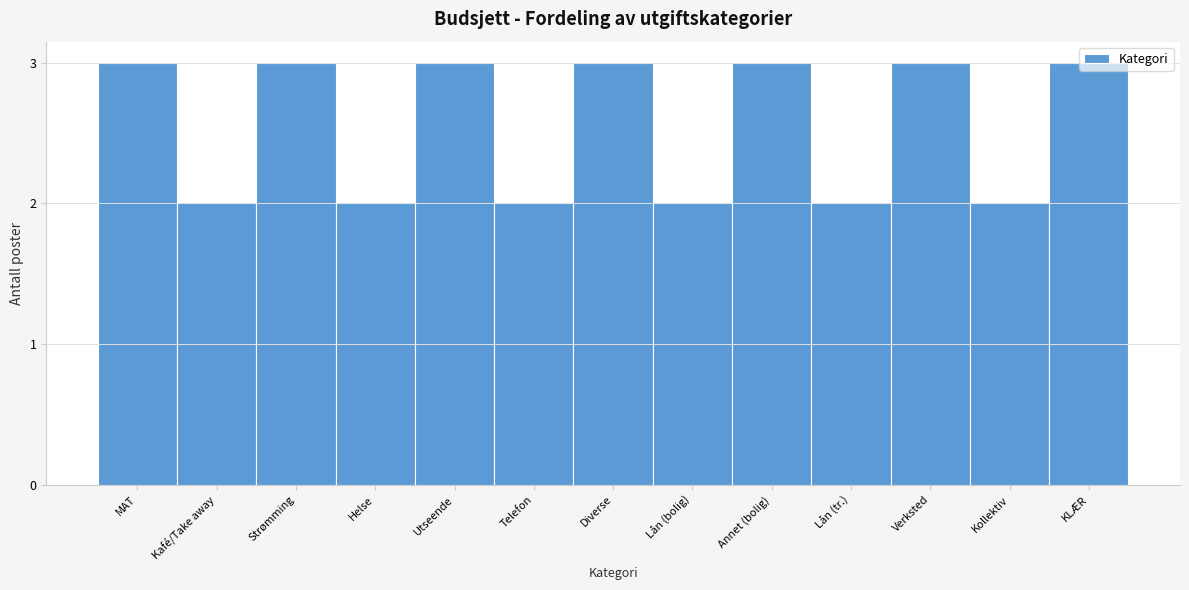

Approximately how many times larger is the value at Helse compared to Verksted?

0.7